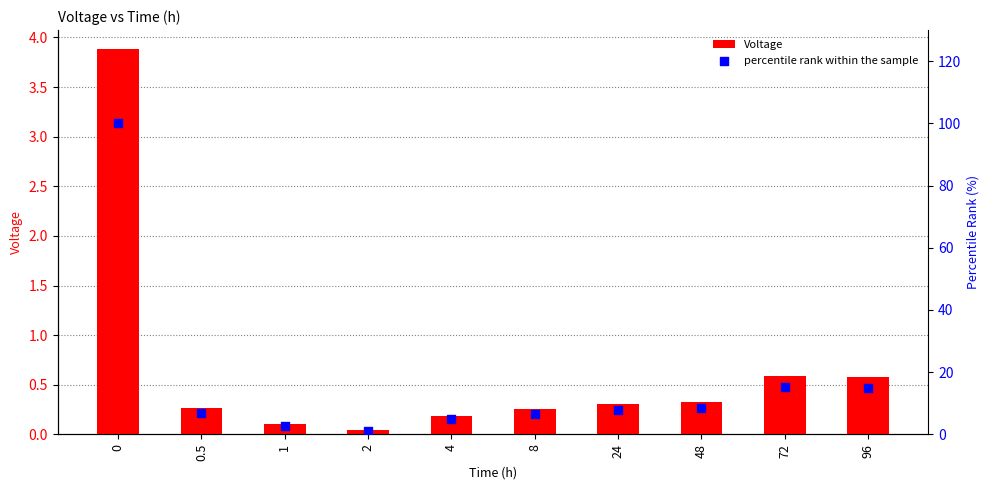

Is the value of percentile rank within the sample at 2 greater than the value of Voltage at 0.5?

Yes